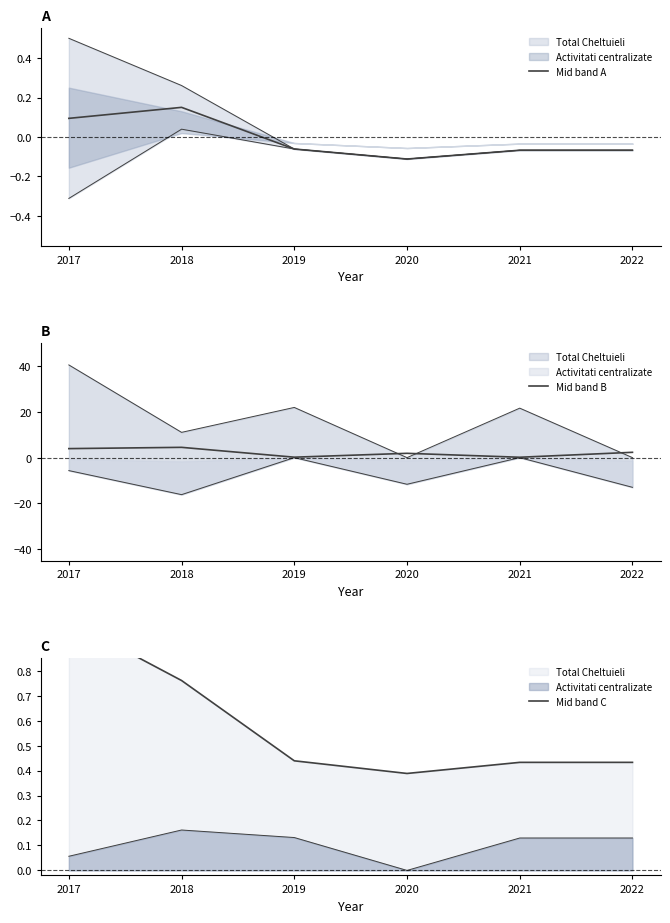

How many data points in Mid band A are above 0?

2